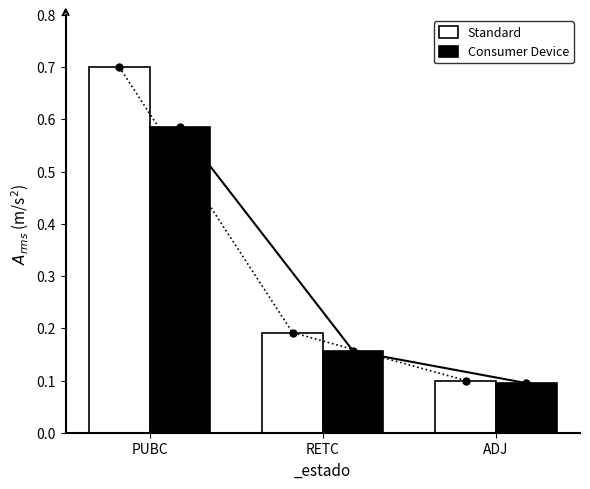

Does the chart contain stacked bars?

No